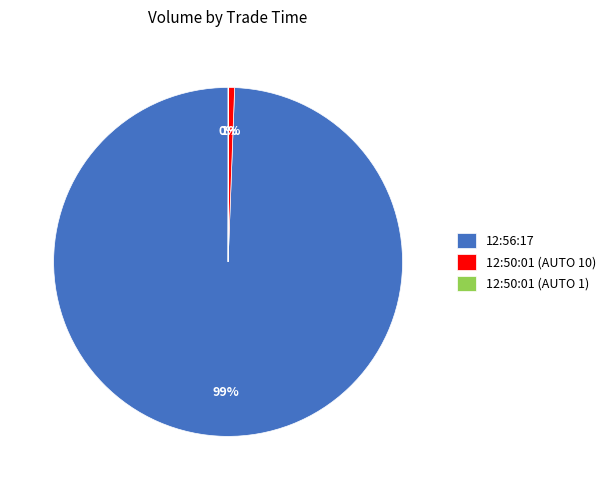

What is the largest slice in the pie chart?

12:56:17